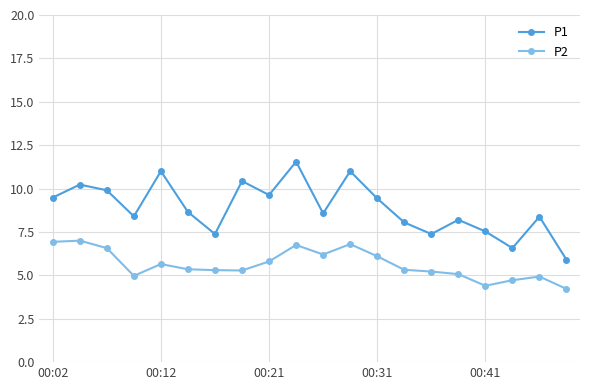

Which series has the largest total across all categories?

P1